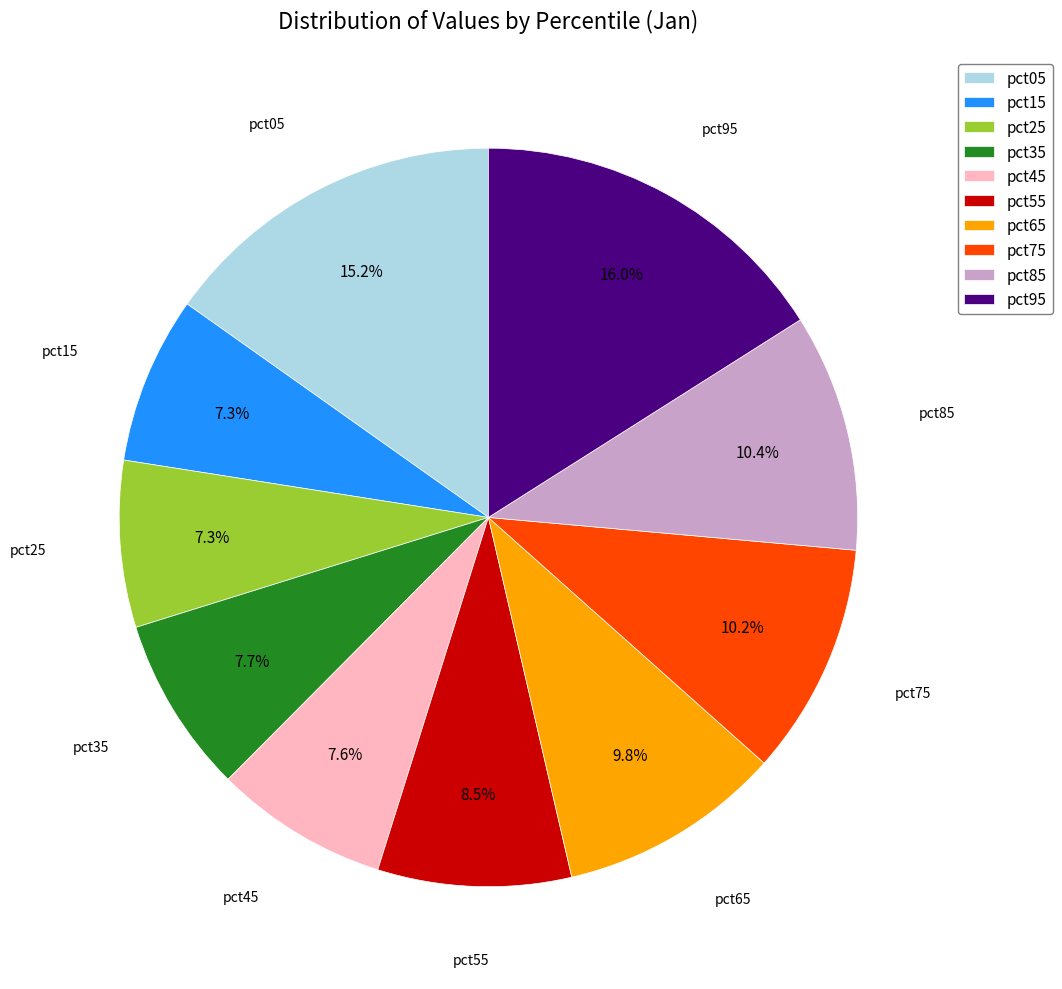

How many slices are in this pie chart?

10